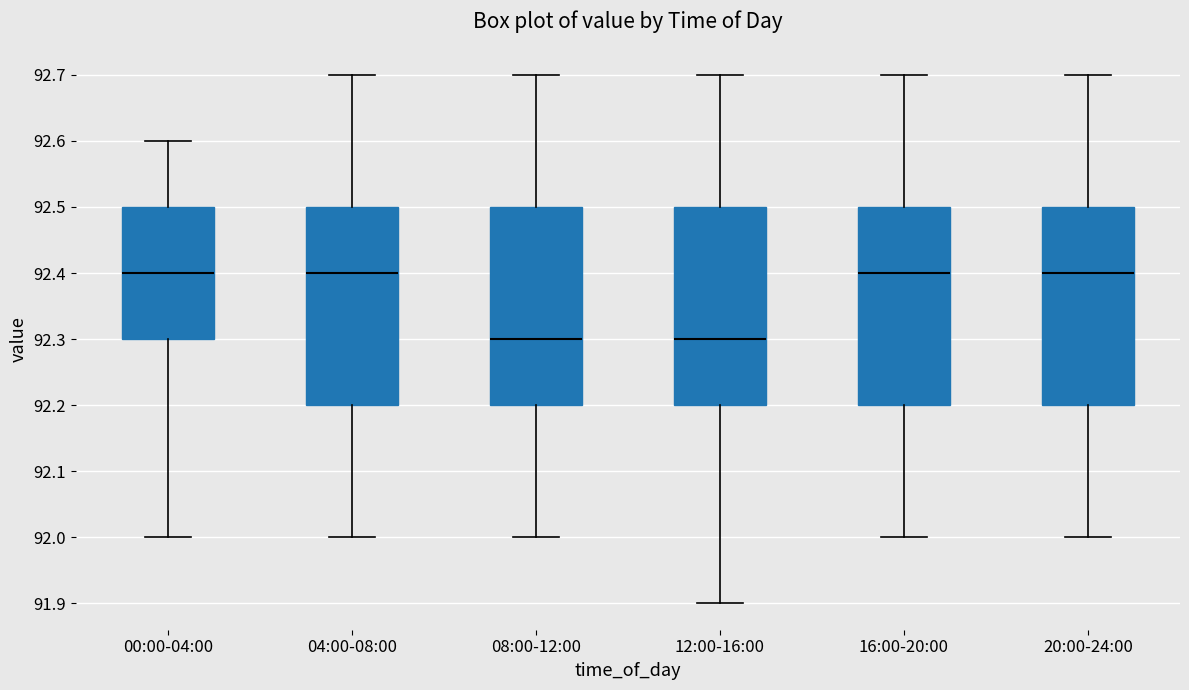

Where is the upper edge of the box for 12:00-16:00 on the y-axis? The values are not printed on the chart, so give them approximately, as read against the axis.

92.5